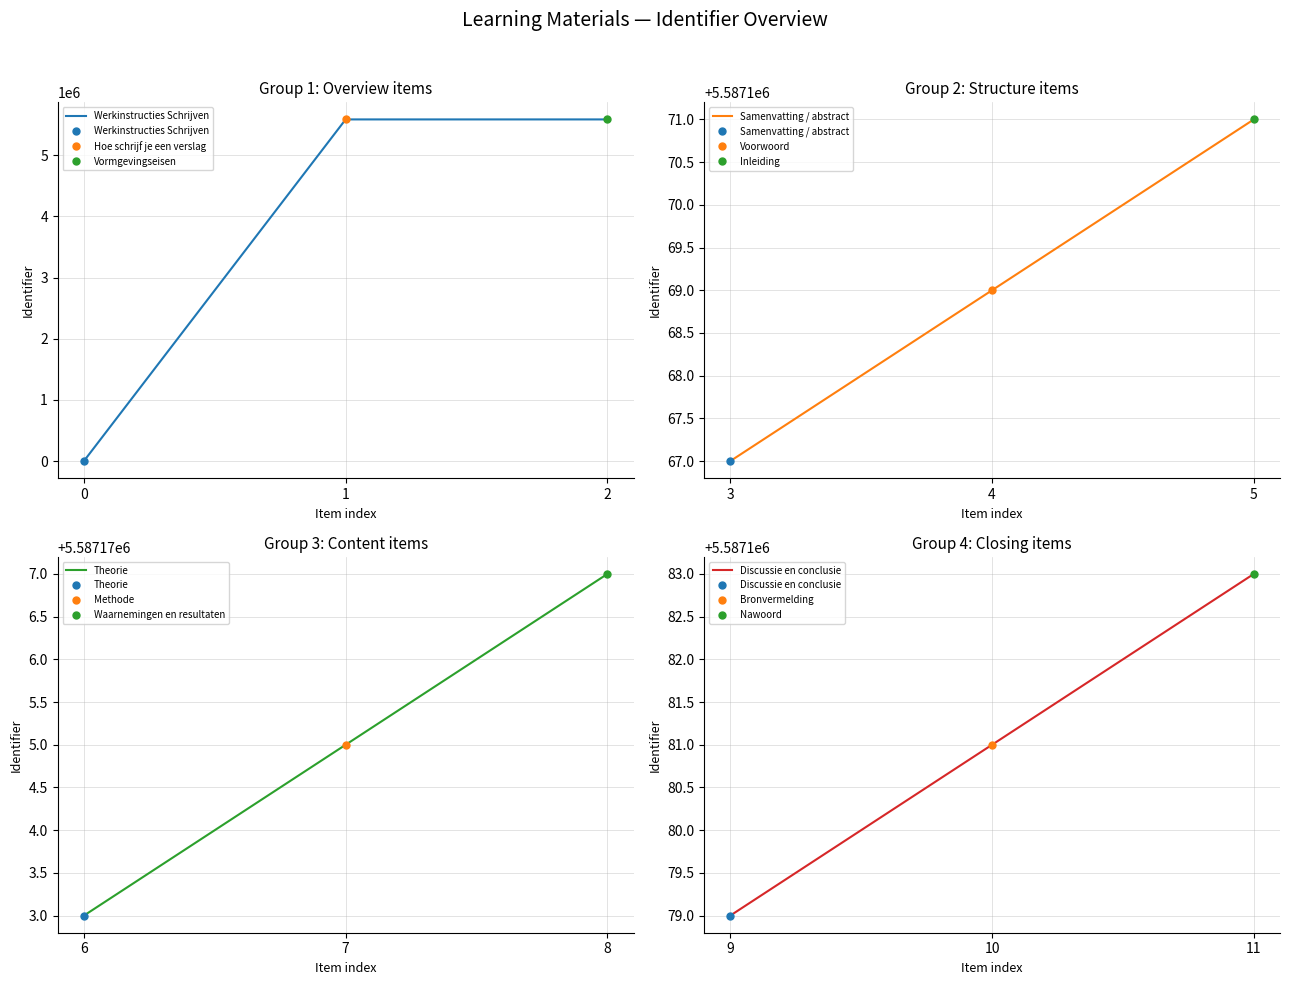

Is it true that Werkinstructies Schrijven equals 5587163 at 1?

True